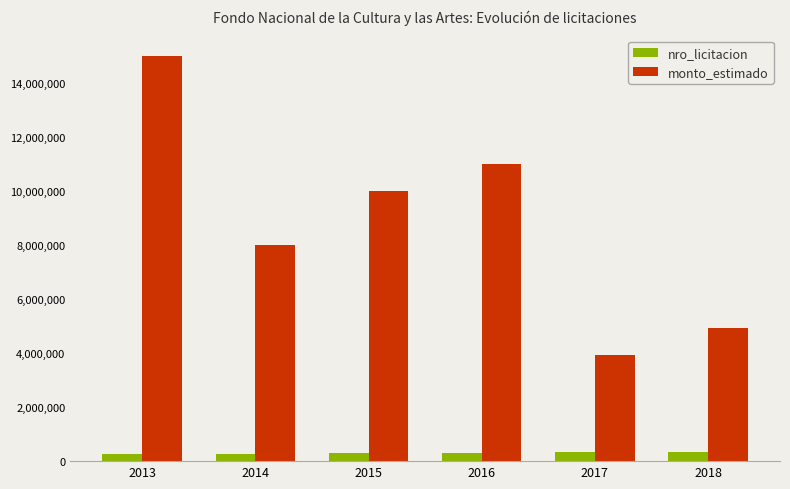

What is the maximum value for monto_estimado?

15000000